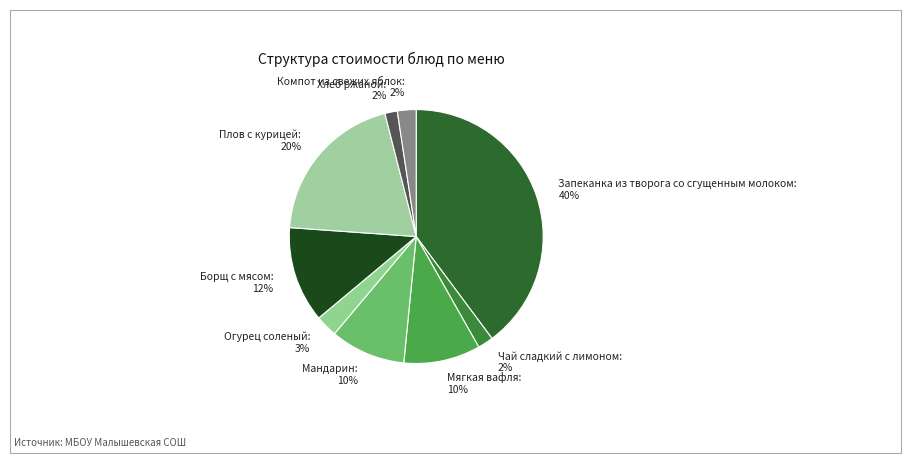

Combined, do Мягкая вафля: 10% and Мандарин: 10% account for over 50%?

No